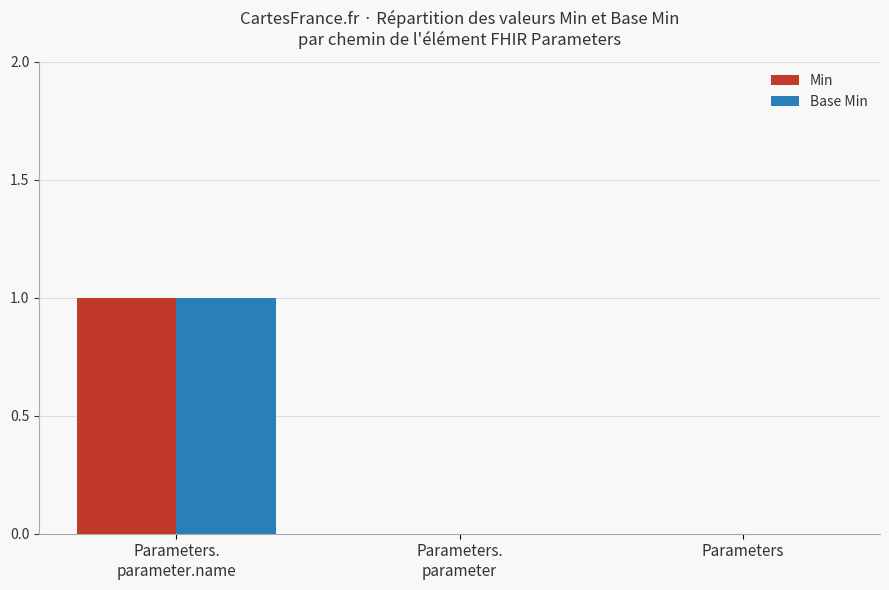

The Base Min series shows 0 at Parameters. True or false?

True